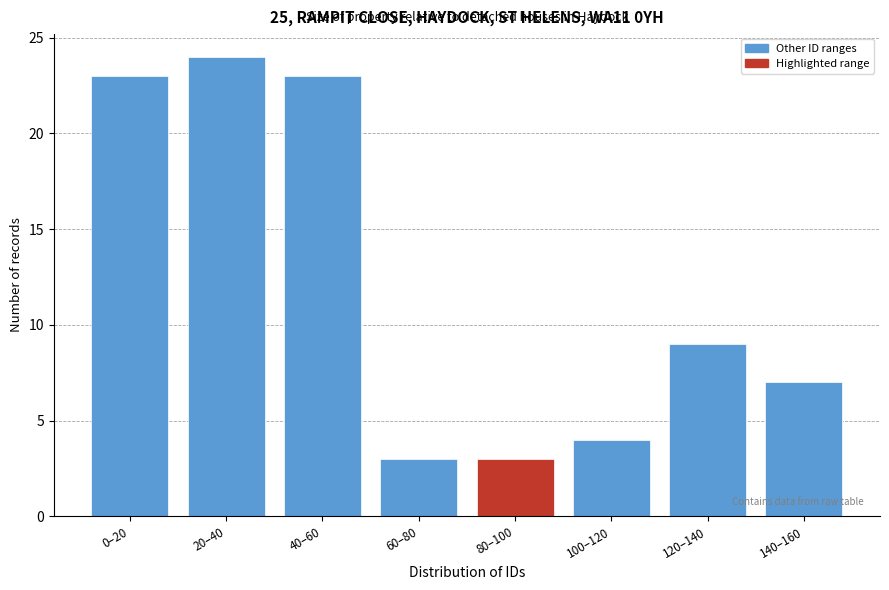

Reading right to left, transcribe all the data shown in this chart.

7	9	4	3	3	23	24	23